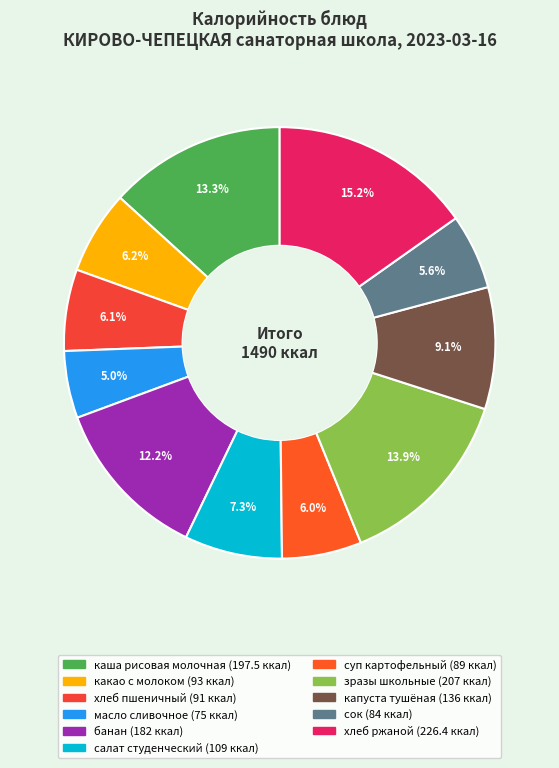

What is the change in value from каша рисовая молочная to масло сливочное?

-122.5